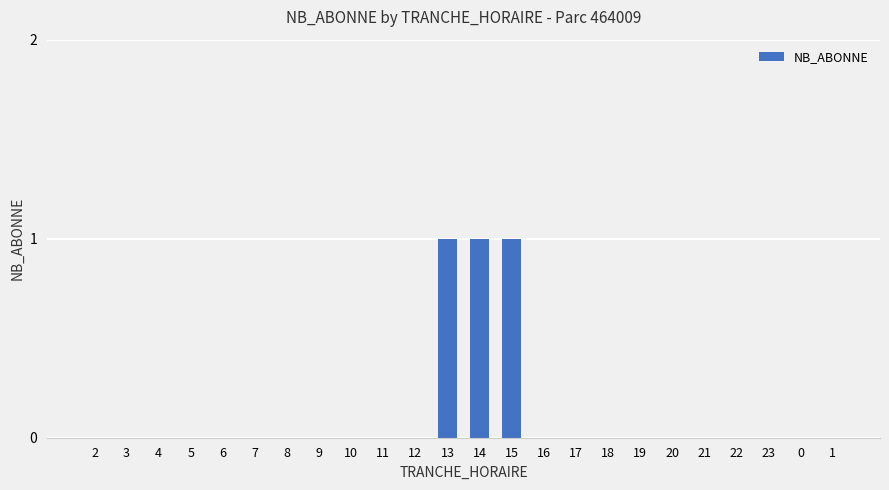

What is the sum of all values?

3